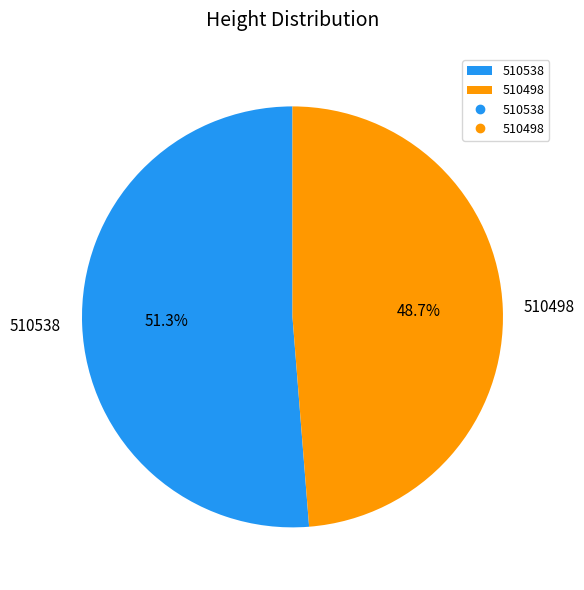

What is the total percentage of 510498 and 510538?

100.0%